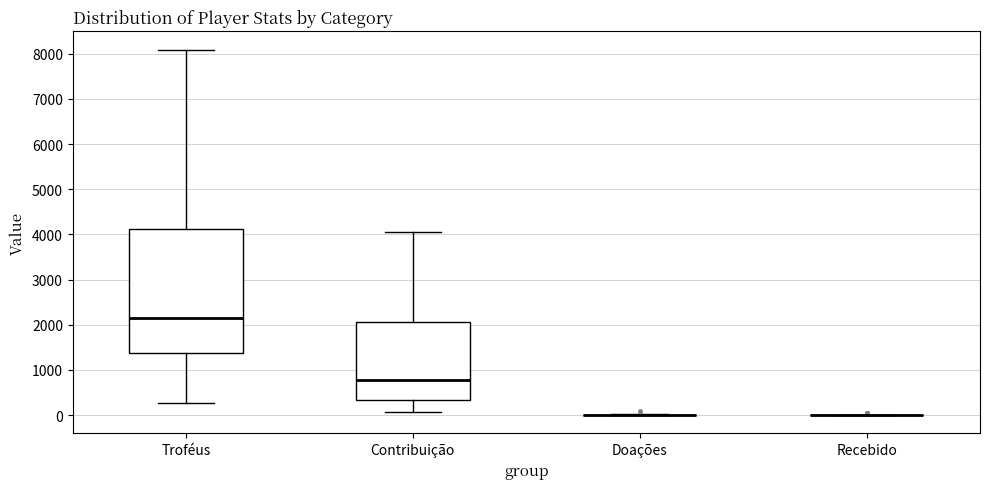

Reading left to right, transcribe this box plot: for each box, give where its median line is, the range the box spans, and where its two whiskers end, as read against the y-axis. The values are not printed on the chart, so give them approximately, as read against the axis.

Troféus: median 2100, box 1400 to 4100, whiskers 300 to 8100
Contribuição: median 800, box 300 to 2100, whiskers 100 to 4000
Doações: box collapsed to a line at 0, whiskers 0 to 0
Recebido: box collapsed to a line at 0, whiskers 0 to 0